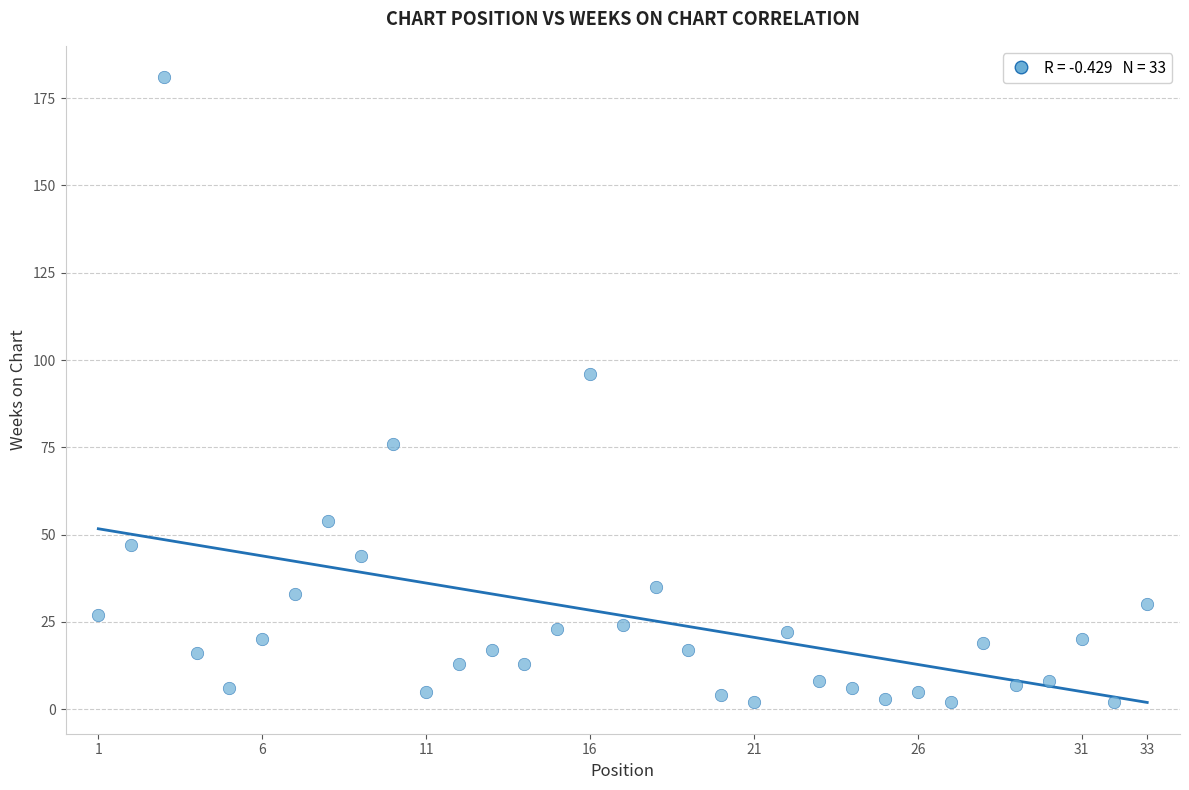

What is the range of X values (max minus min)?

32